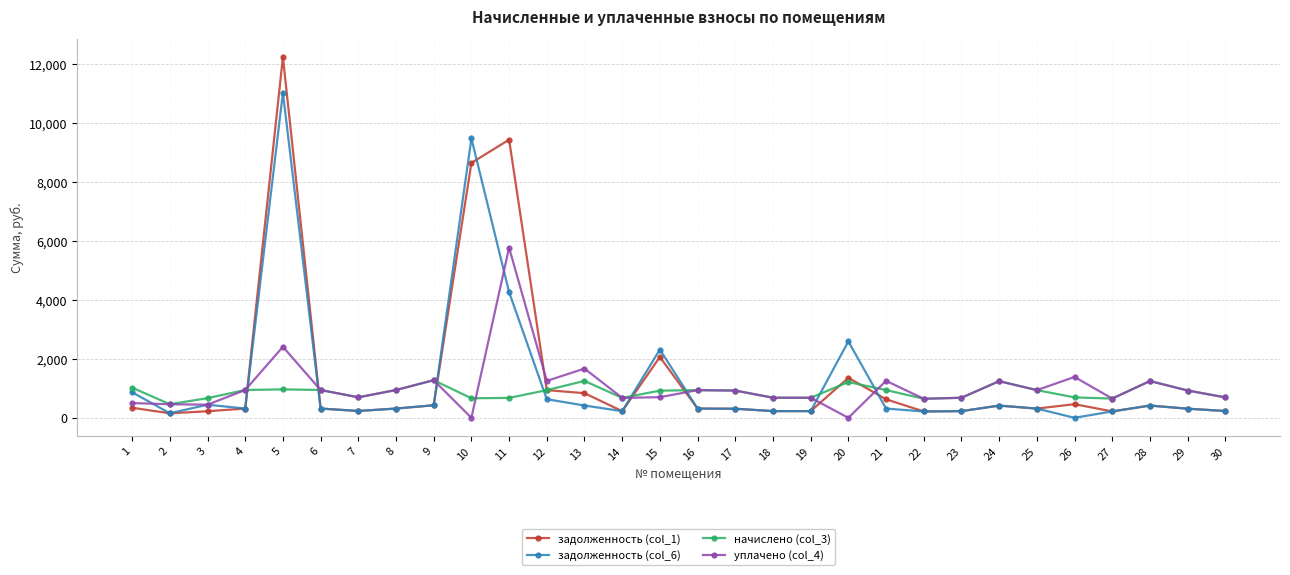

What is the value of the задолженность (col_6) point at the 30th from the left?

231.1